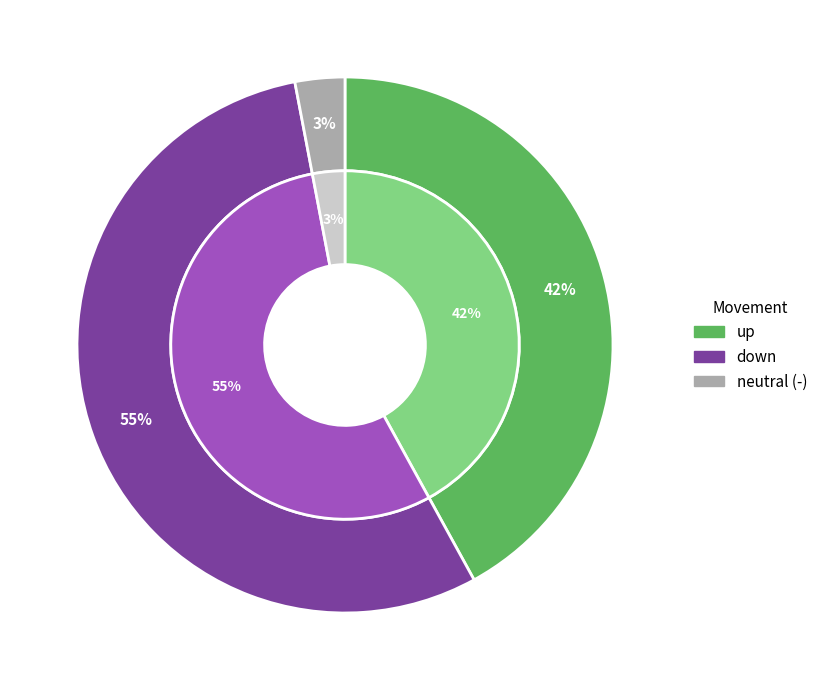

What is the largest slice in the pie chart?

down